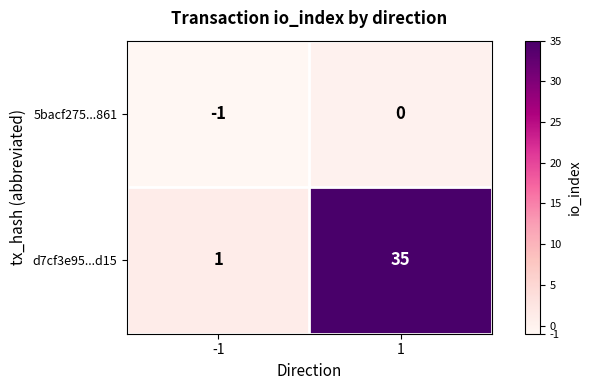

Reading left to right, extract all data points from this chart.

5bacf275...861: -1	0
d7cf3e95...d15: 1	35